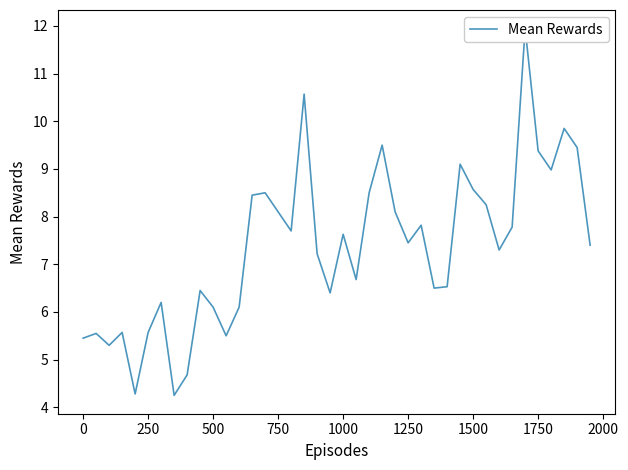

What is the maximum value shown in the chart?

11.9